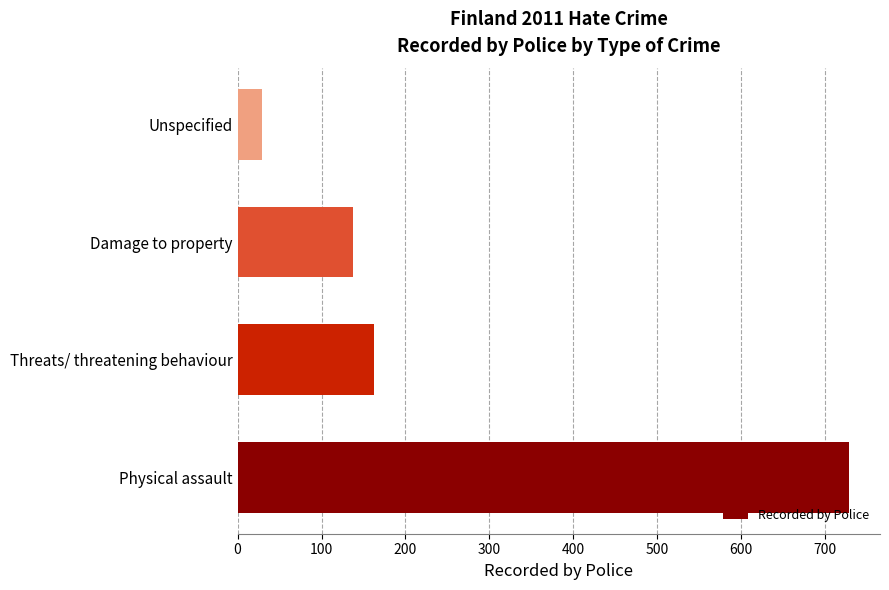

What is the difference between the maximum and minimum values?

700